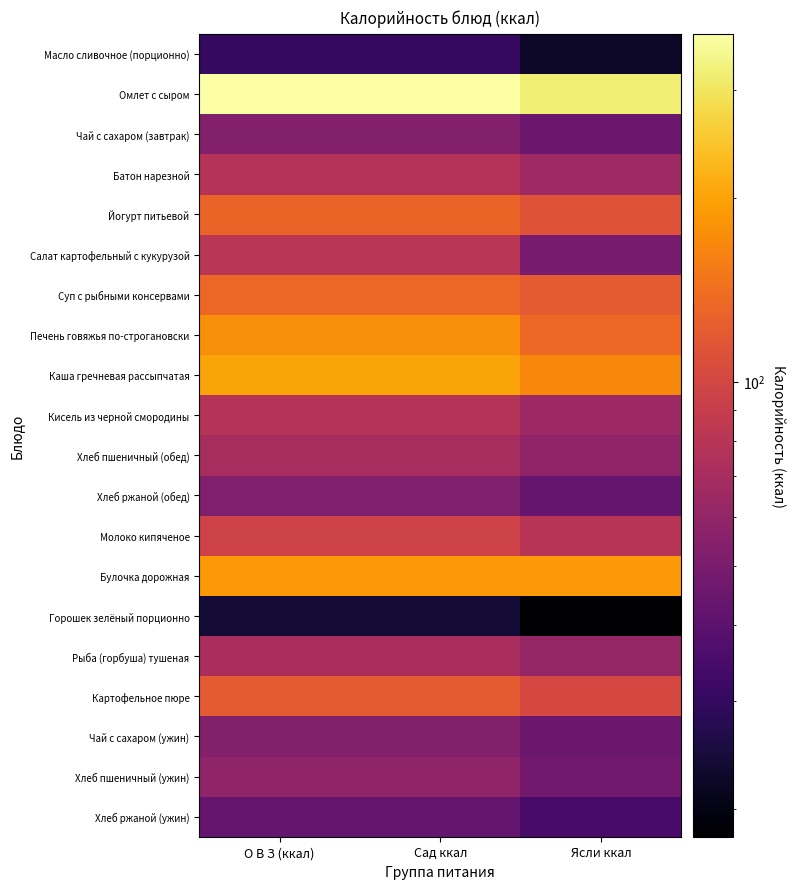

What is the smallest value displayed?

18.0